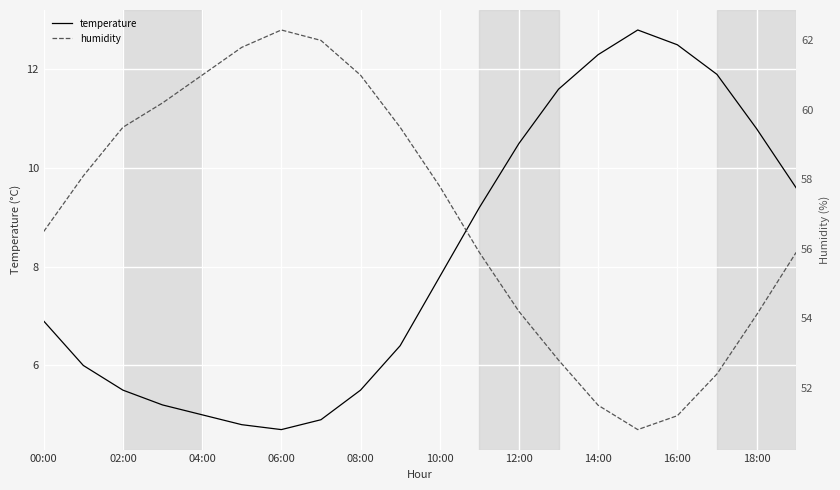

At how many categories does at least one series exceed 54?

15